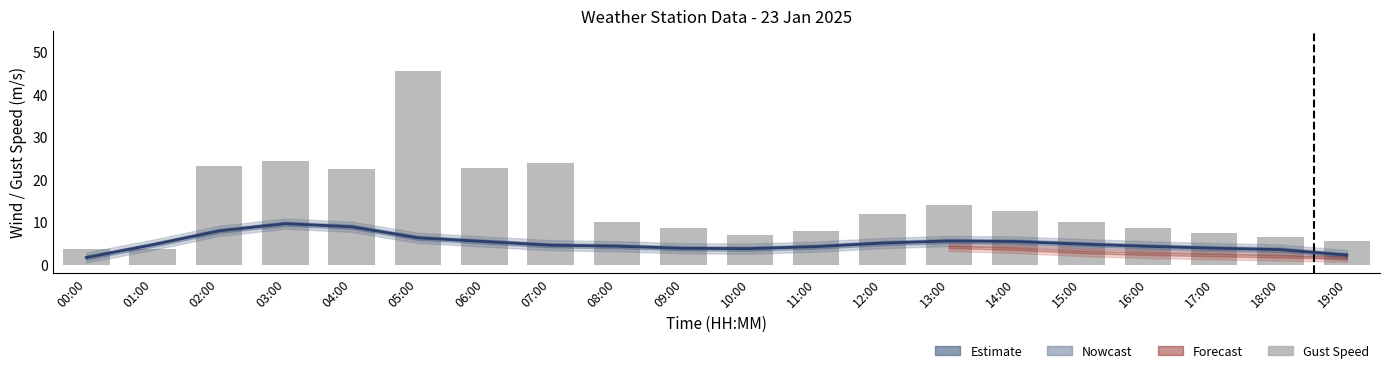

Is the value of Gust Speed at 13:00 greater than the value of Wind Speed at 07:00?

Yes